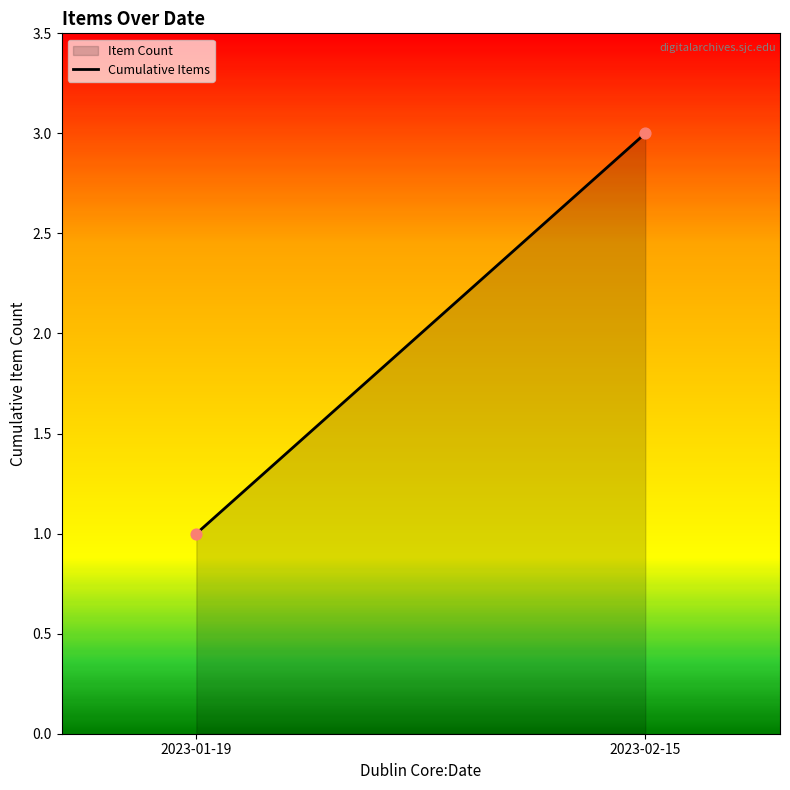

Count the number of points in this scatter plot.

2